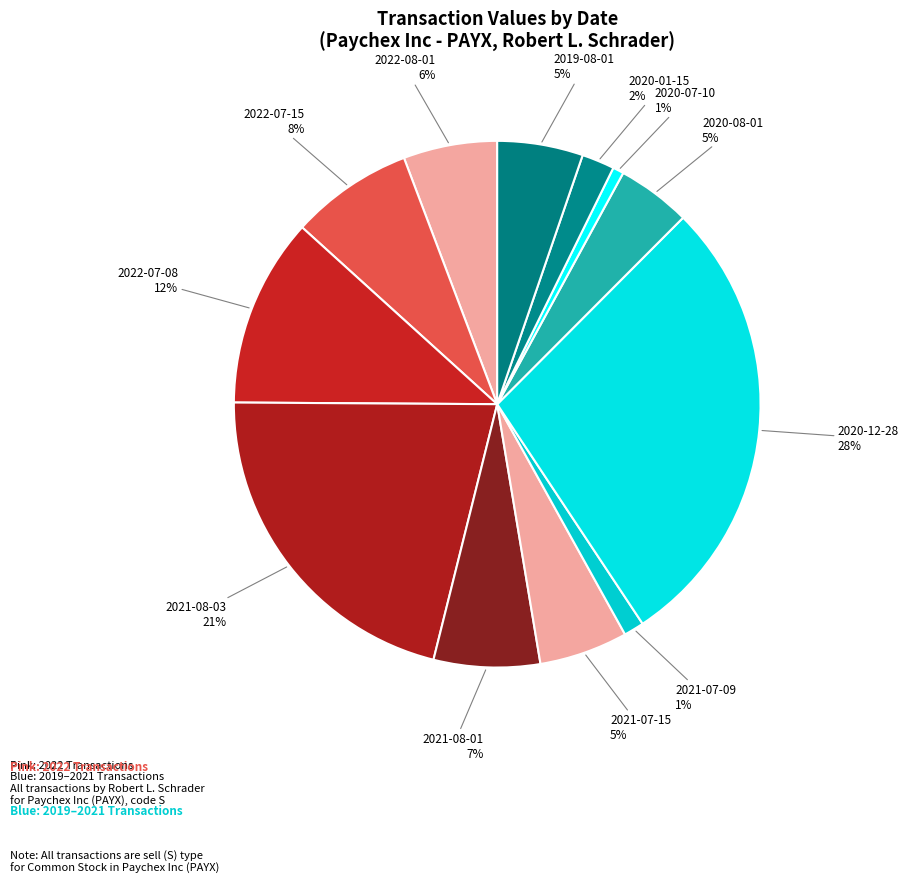

How many slices are in this pie chart?

12